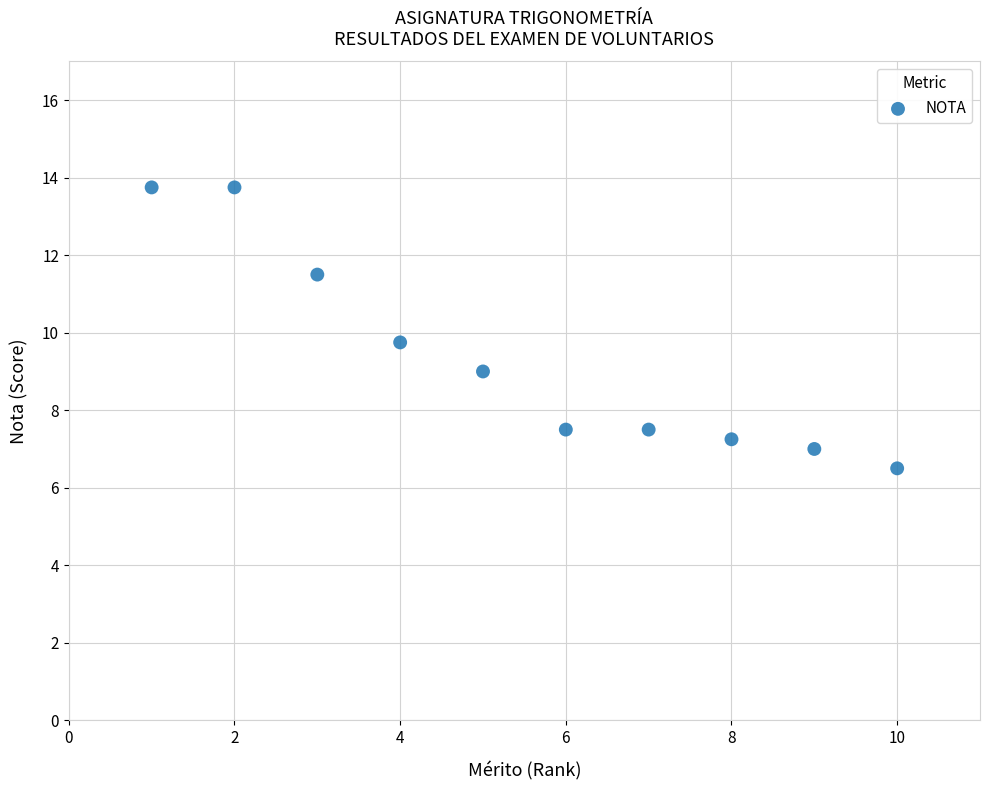

What is the range of X values (max minus min)?

9.0